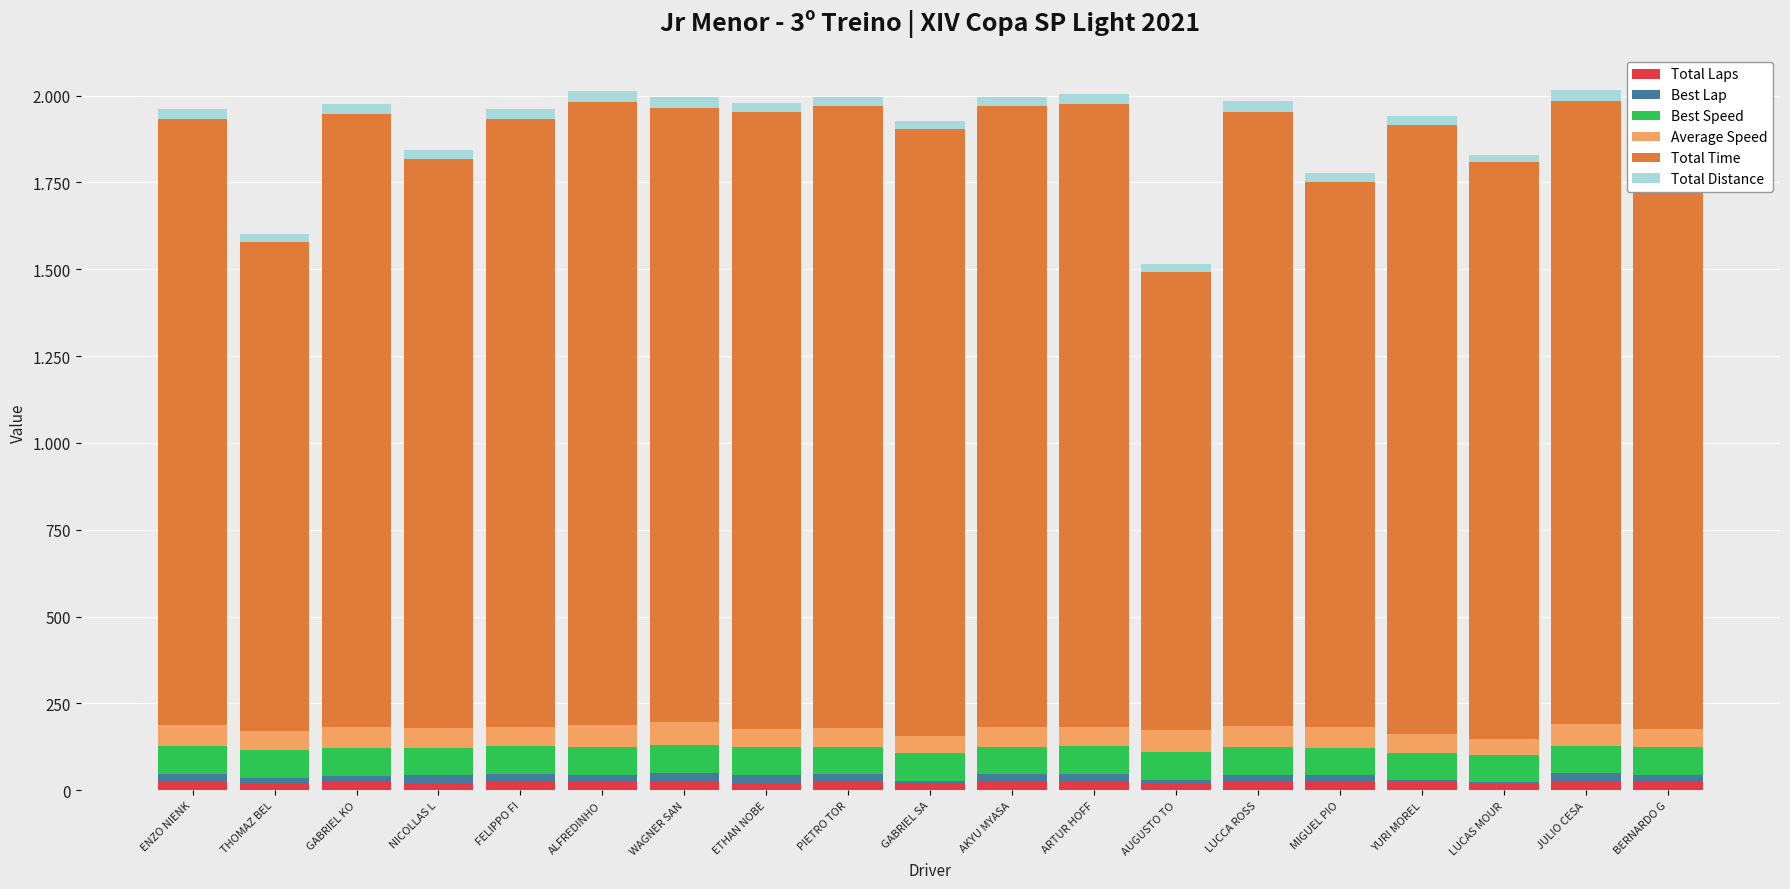

What are all the series names shown in the legend?

Total Laps, Best Lap, Best Speed, Average Speed, Total Time, Total Distance